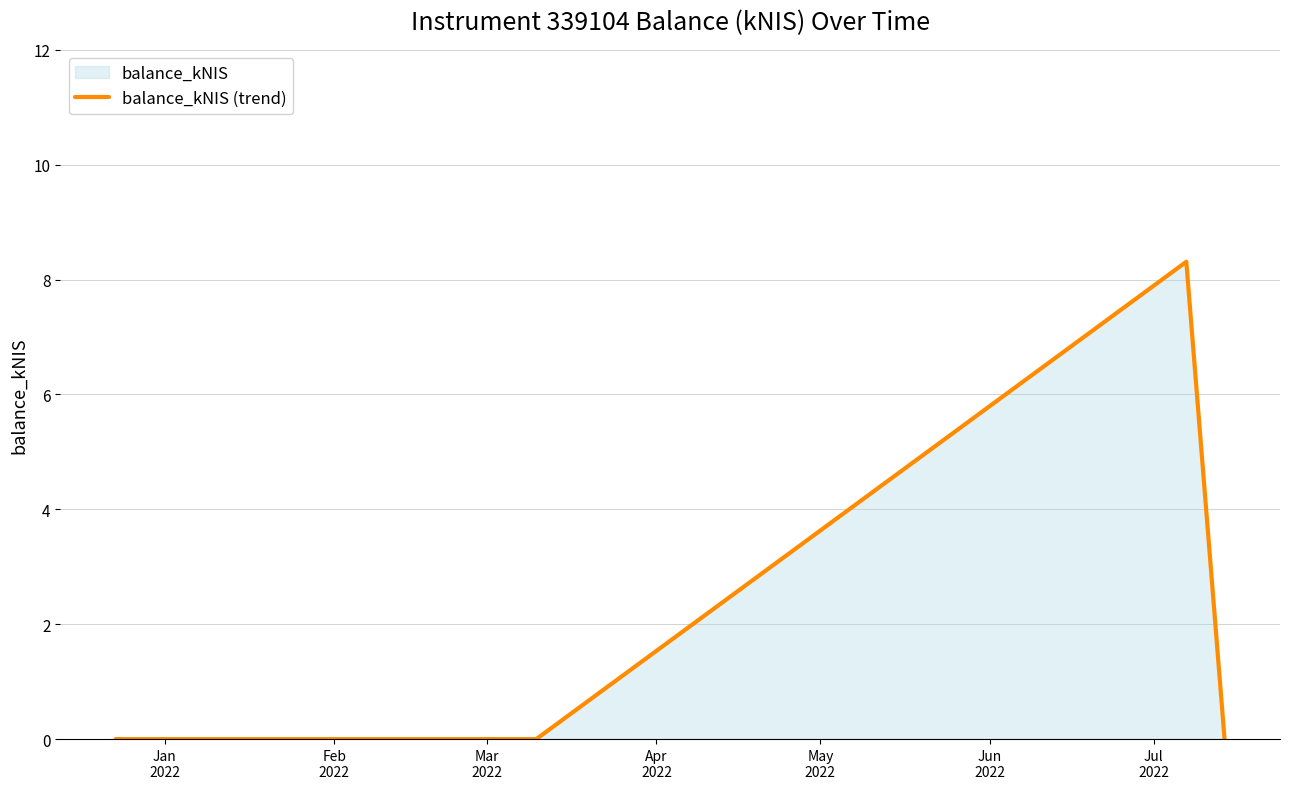

How many distinct data groups are displayed?

1